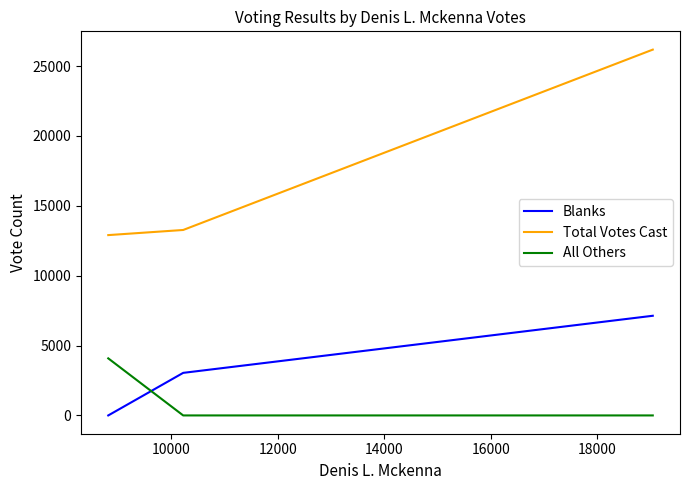

Which series has the largest range (max minus min)?

Total Votes Cast